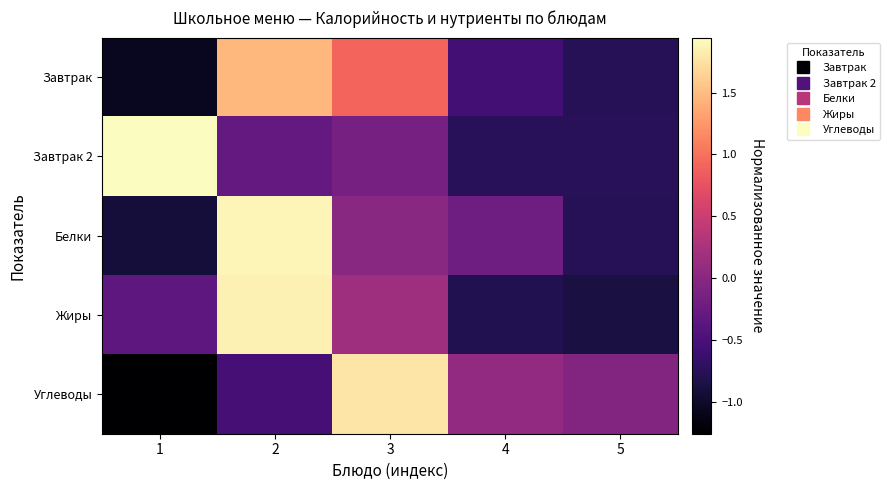

What is the greatest value displayed?

1.9